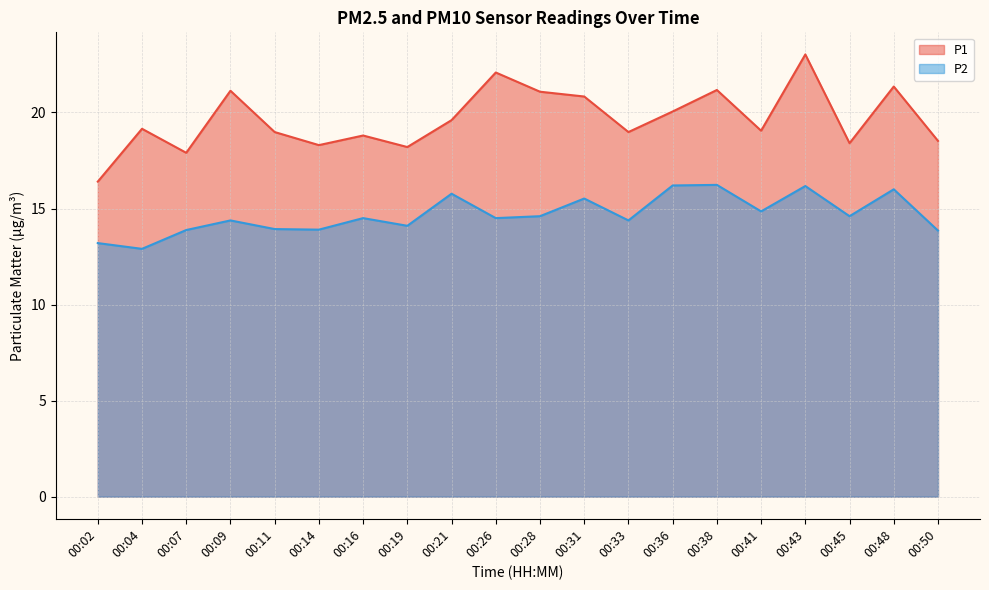

What is the difference between the highest and lowest values at 00:14?

4.4